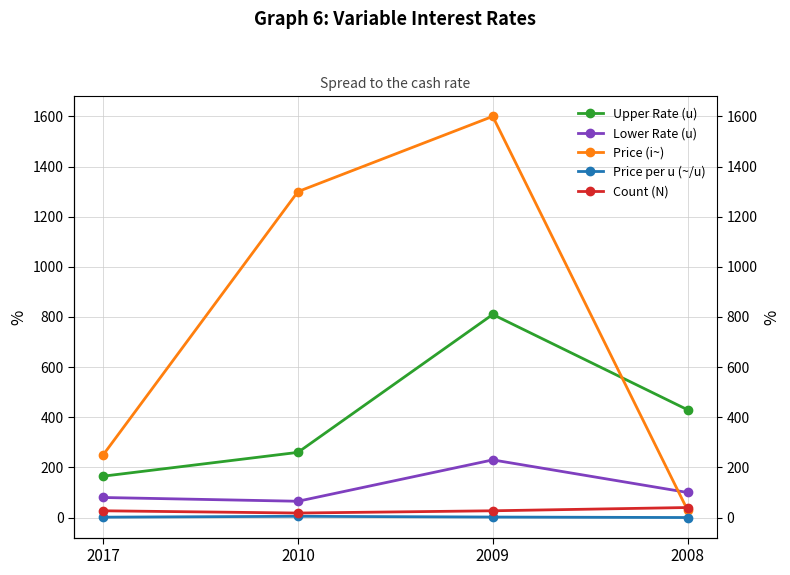

The value of Price per u (~/u) at 2017 is 1.5. True or false?

True